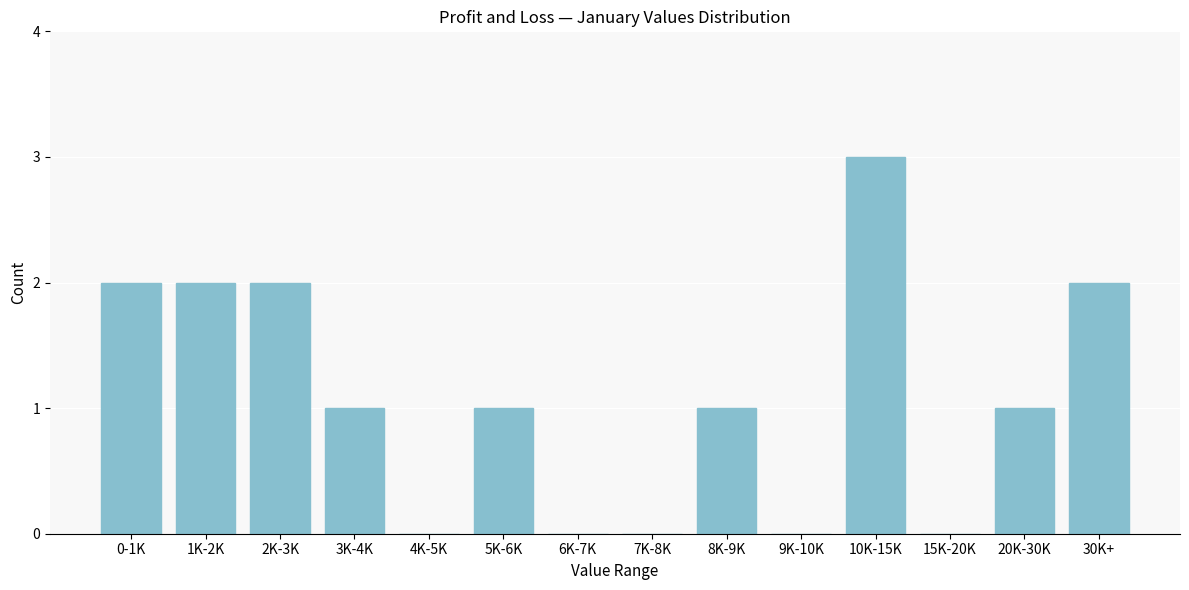

Reading right to left, transcribe all the data shown in this chart.

30K+=2	20K-30K=1	15K-20K=0	10K-15K=3	9K-10K=0	8K-9K=1	7K-8K=0	6K-7K=0	5K-6K=1	4K-5K=0	3K-4K=1	2K-3K=2	1K-2K=2	0-1K=2